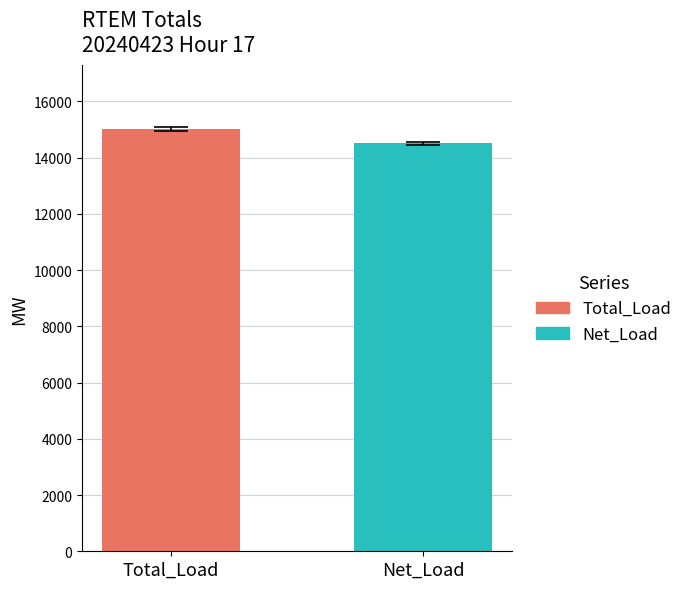

What is the minimum value shown in the chart?

14510.1